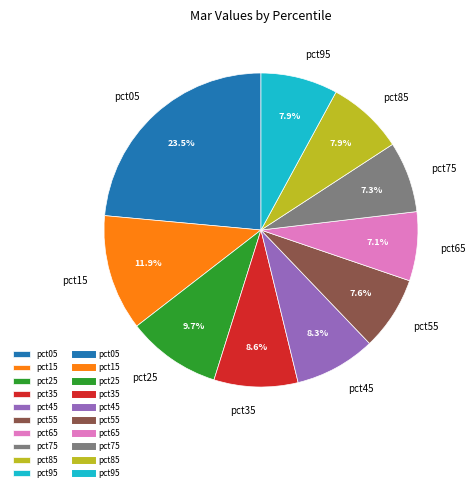

True or false: pct85 accounts for 2% of the total.

False